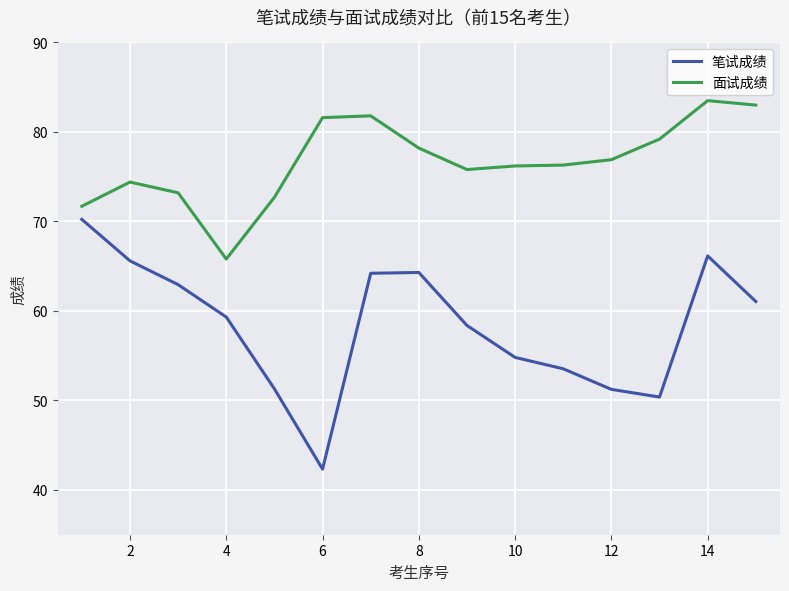

Which series has the widest spread of values?

笔试成绩